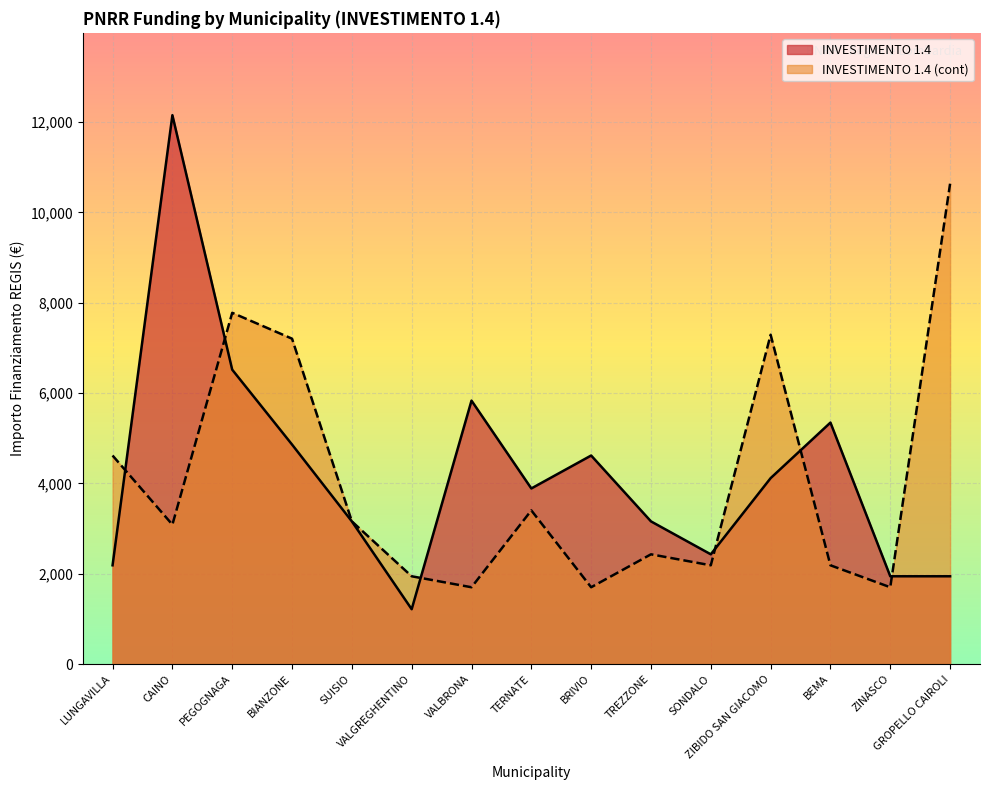

Between LUNGAVILLA and SUISIO, which series saw the biggest shift?

INVESTIMENTO 1.4 (cont)